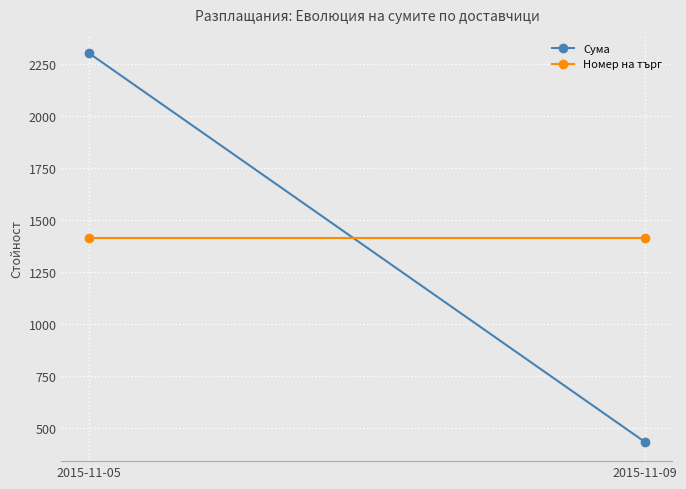

What value does the Номер на търг series have at 2015-11-05?

1411.0